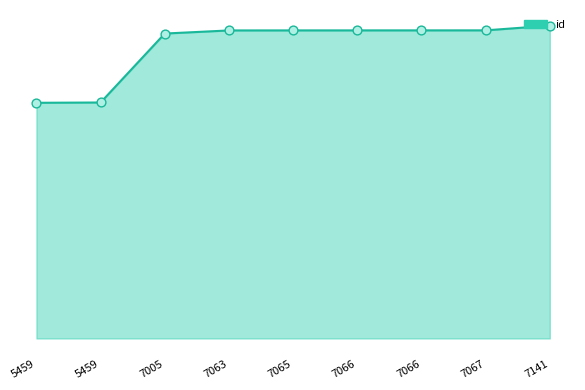

What is the change in value from 5459 to 7065?

+4485